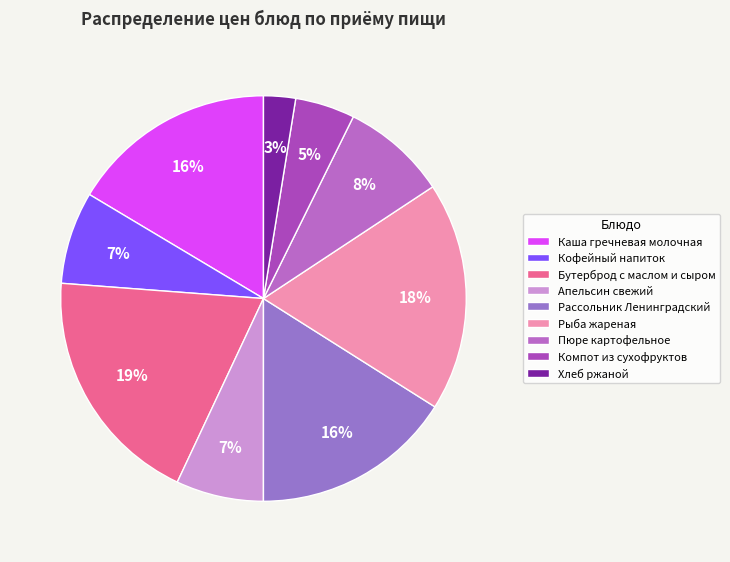

To the nearest percent, what percentage of the pie is Пюре картофельное?

8%